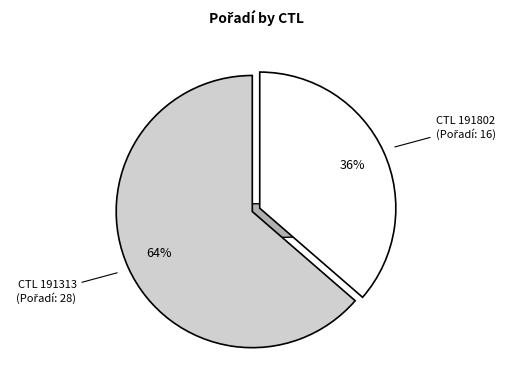

Rank the categories by value from highest to lowest.

191313, 191802